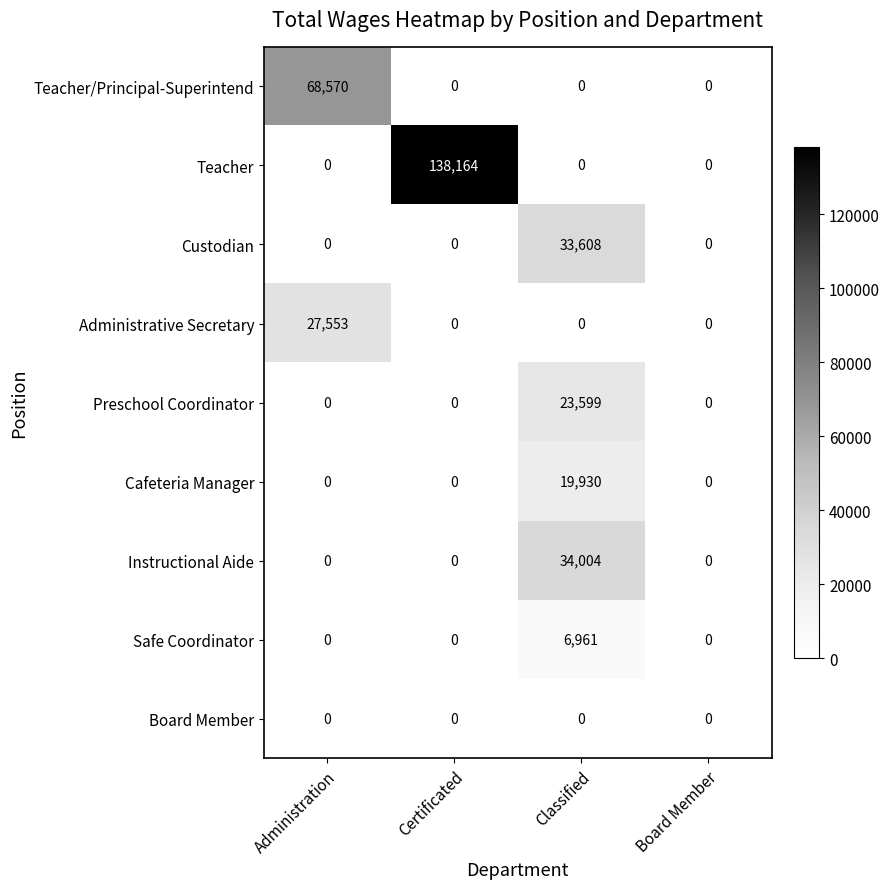

List the series in order of their peak value, highest first.

Teacher, Teacher/Principal-Superintend, Instructional Aide, Custodian, Administrative Secretary, Preschool Coordinator, Cafeteria Manager, Safe Coordinator, Board Member